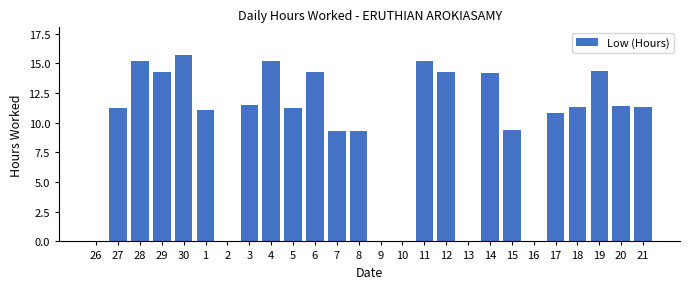

How many distinct data groups are displayed?

1